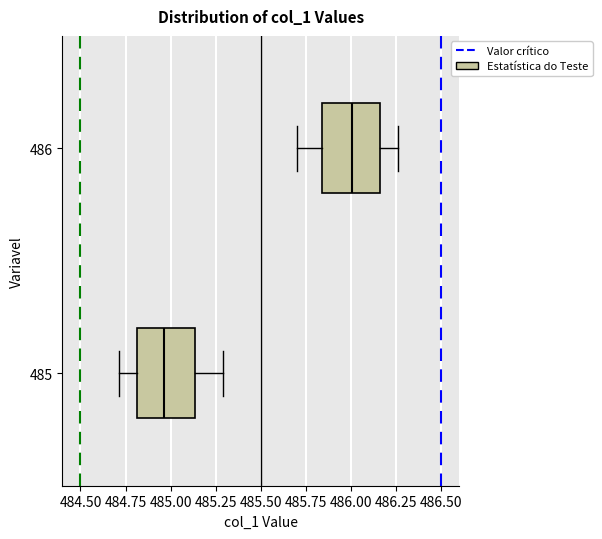

Reading bottom to top, transcribe this box plot: for each box, give where its median line is, the range the box spans, and where its two whiskers end, as read against the x-axis. The values are not printed on the chart, so give them approximately, as read against the axis.

485: median 484.95, box 484.80 to 485.15, whiskers 484.70 to 485.30
486: median 486.00, box 485.85 to 486.15, whiskers 485.70 to 486.25